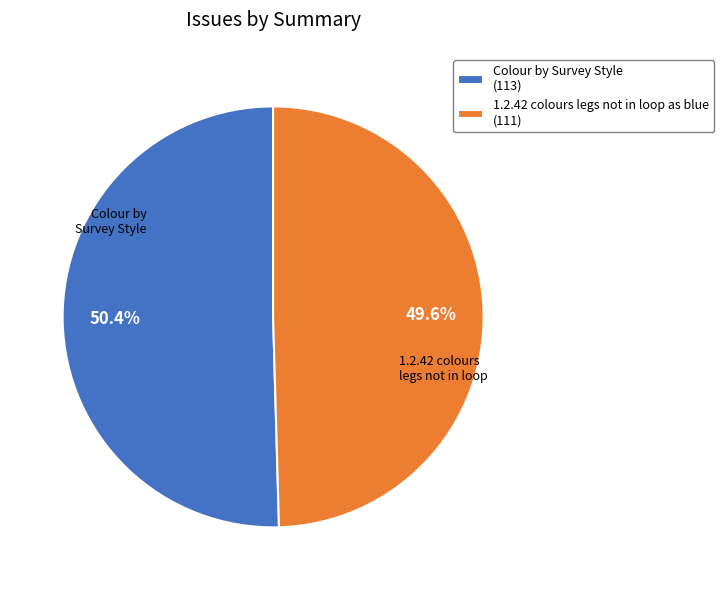

Is there any slice that represents more than half of the pie?

Yes